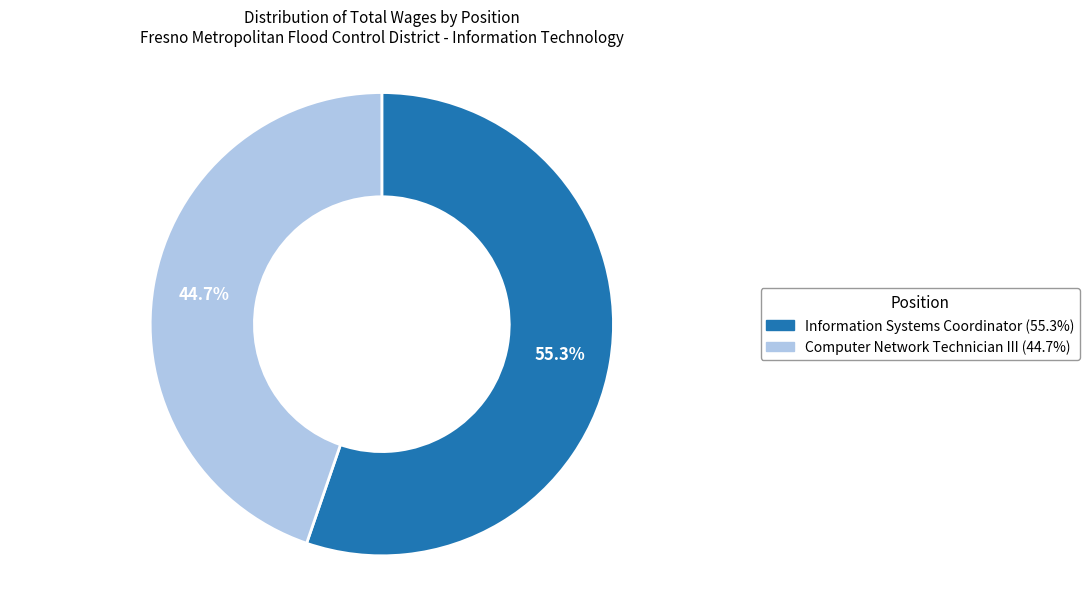

Which slice is the largest?

Information Systems Coordinator